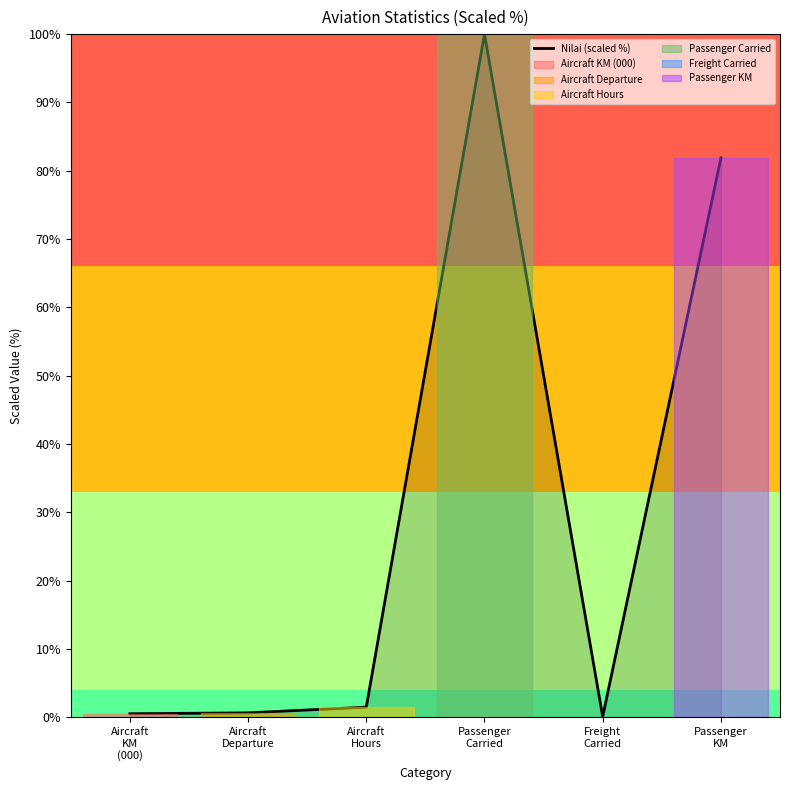

The chart shows a value of 0.5 at Aircraft
KM
(000). True or false?

True